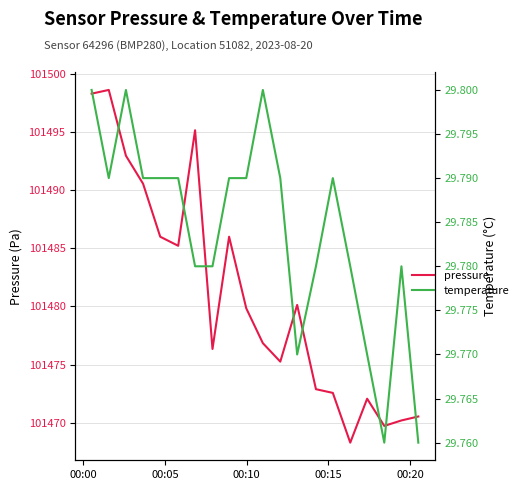

How many data points does each series have?

20